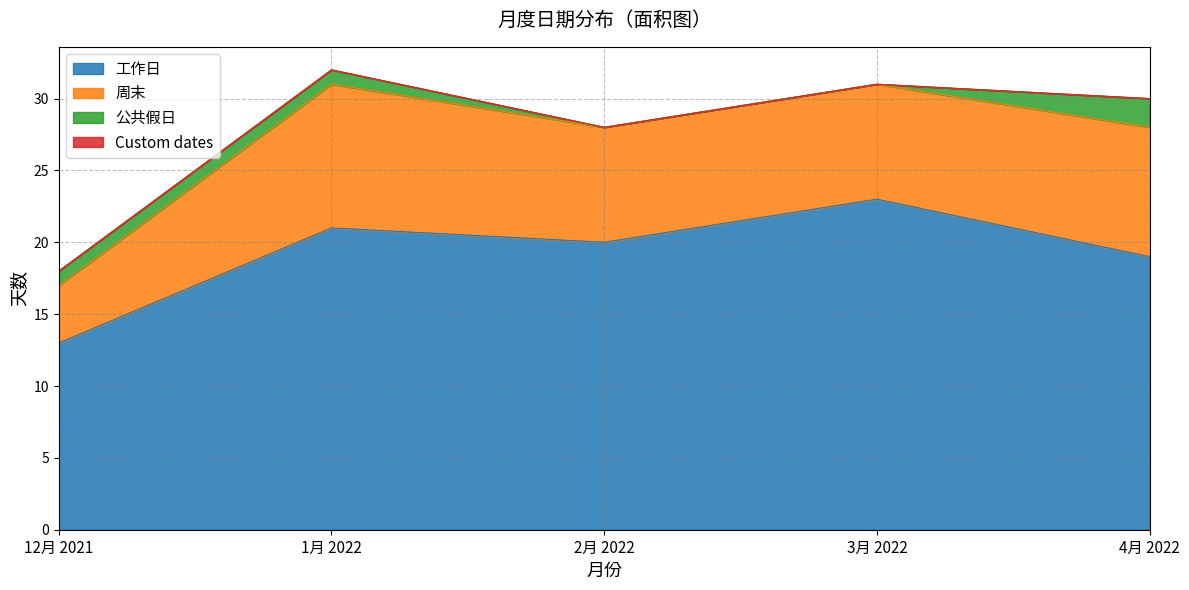

What is the label of the 1st point from the left?

12月 2021